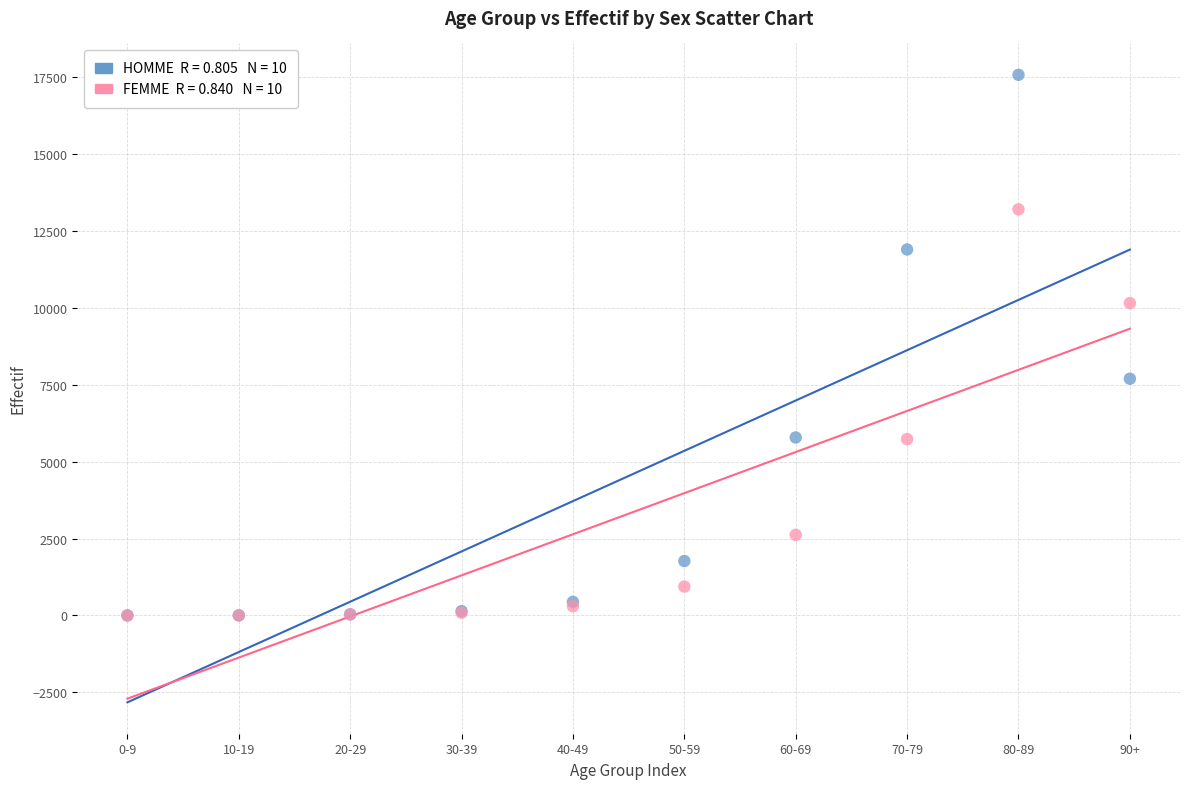

Across all series, what Y value is closest to 8787?

7696